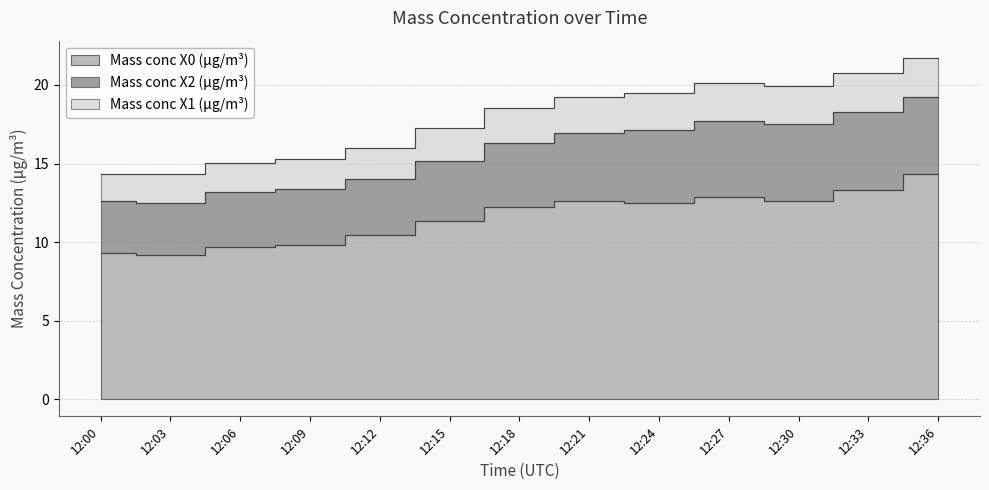

True or false: Mass conc X0 (μg/m³) and Mass conc X1 (μg/m³) cross at least once.

False